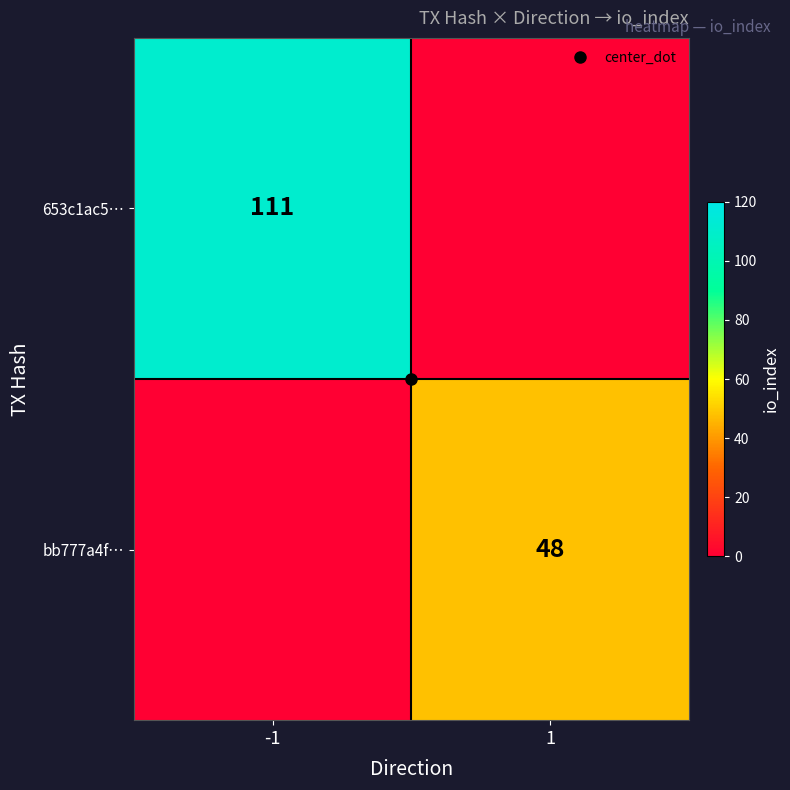

List the series in order of their peak value, highest first.

653c1ac5…, bb777a4f…